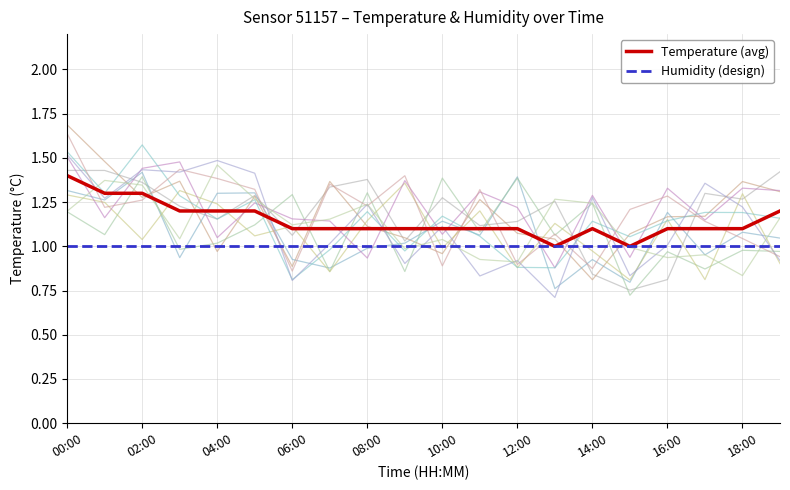

Is it true that Temperature (avg) equals 1.1 at 18:00?

True